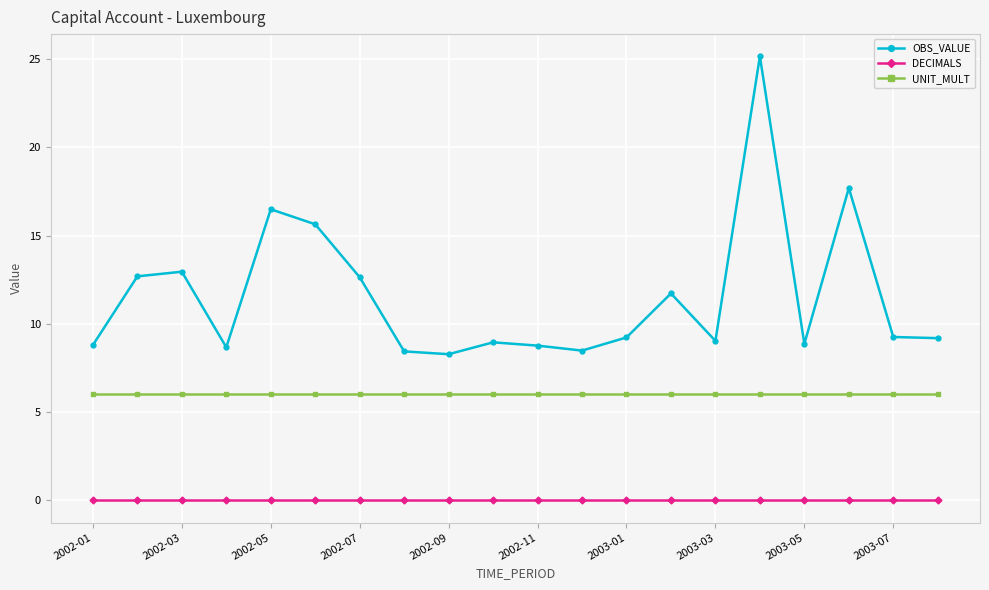

Rank the series by their maximum value, from lowest to highest.

DECIMALS, UNIT_MULT, OBS_VALUE